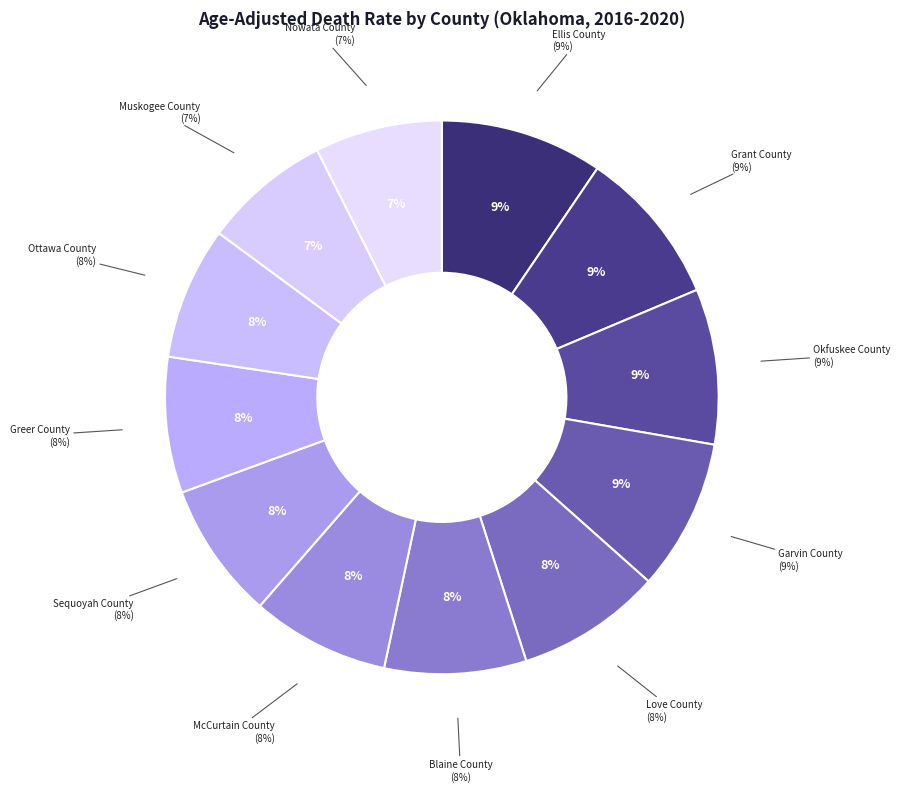

How many slices are in this pie chart?

12